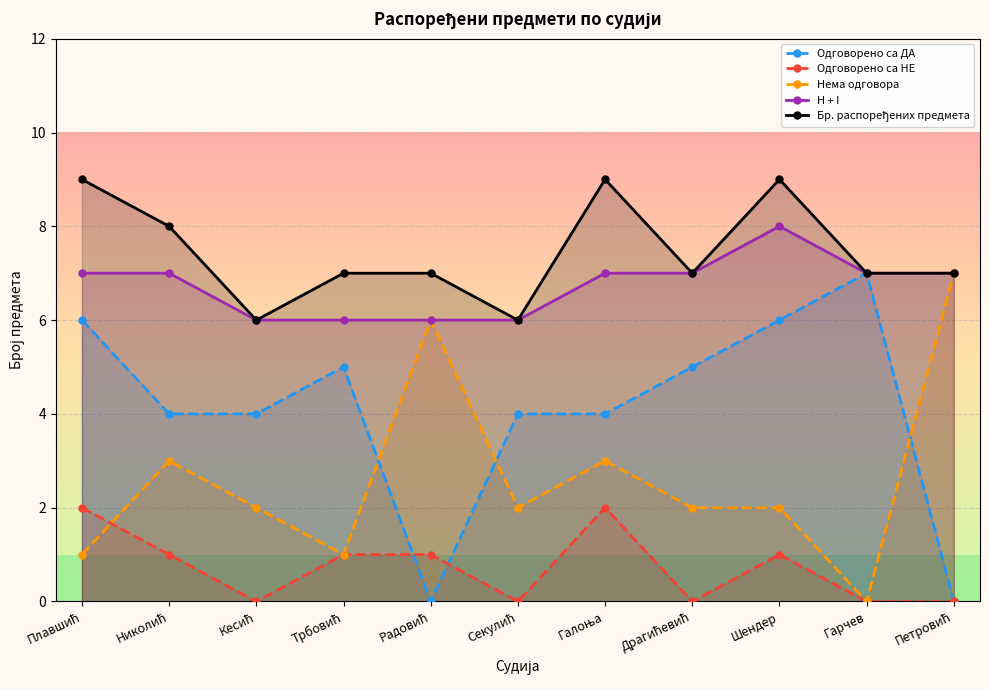

What is the greatest value displayed?

9